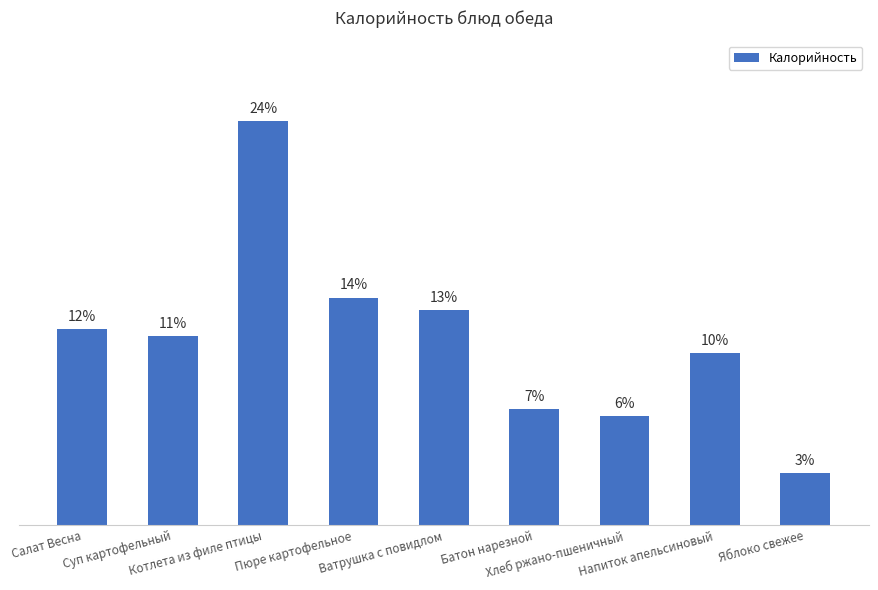

Reading left to right, list all the values displayed in this chart.

Салат Весна=195	Суп картофельный=188	Котлета из филе птицы=401	Пюре картофельное=226	Ватрушка с повидлом=214	Батон нарезной=115	Хлеб ржано-пшеничный=108	Напиток апельсиновый=171	Яблоко свежее=52